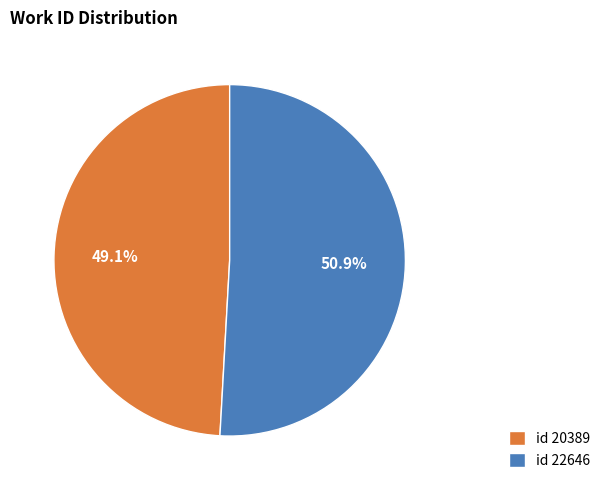

What is the total percentage of id 22646 and id 20389?

100.0%